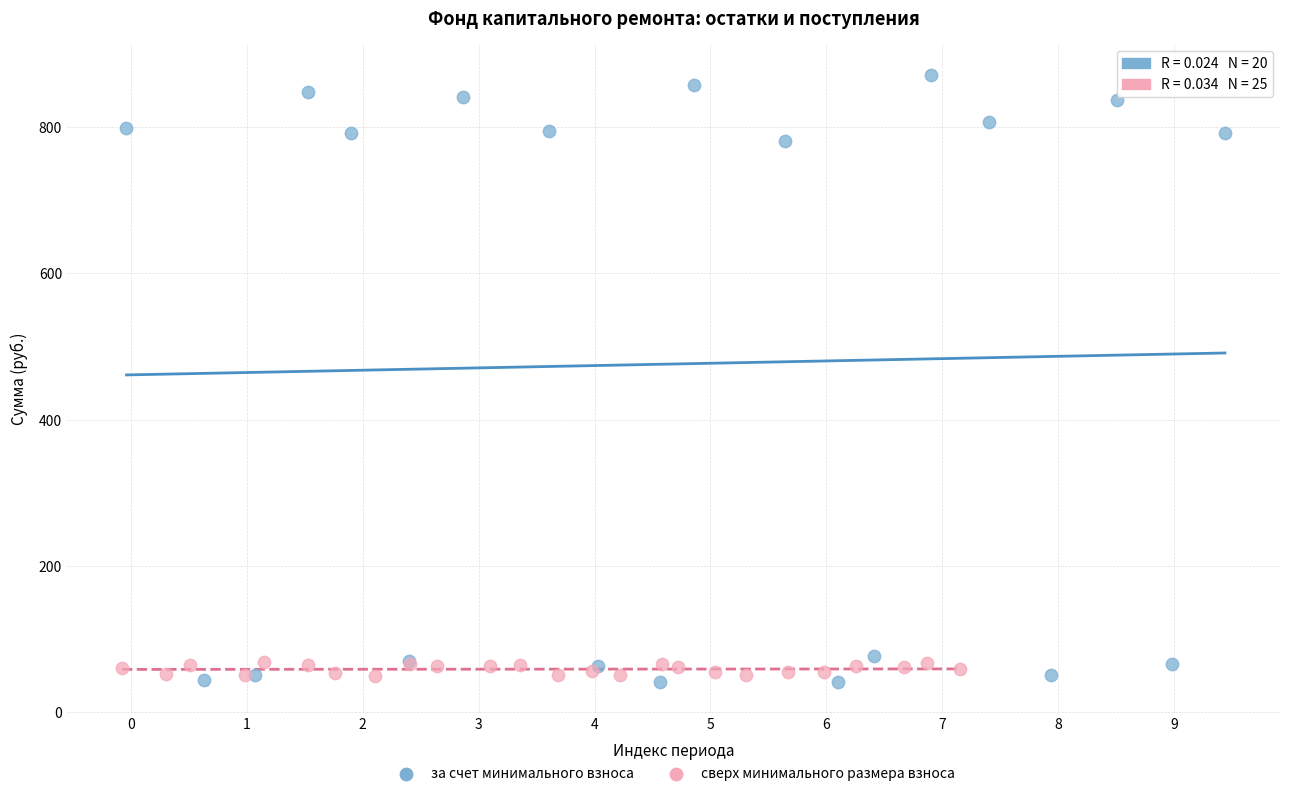

Which series reaches the maximum Y coordinate?

за счет минимального взноса